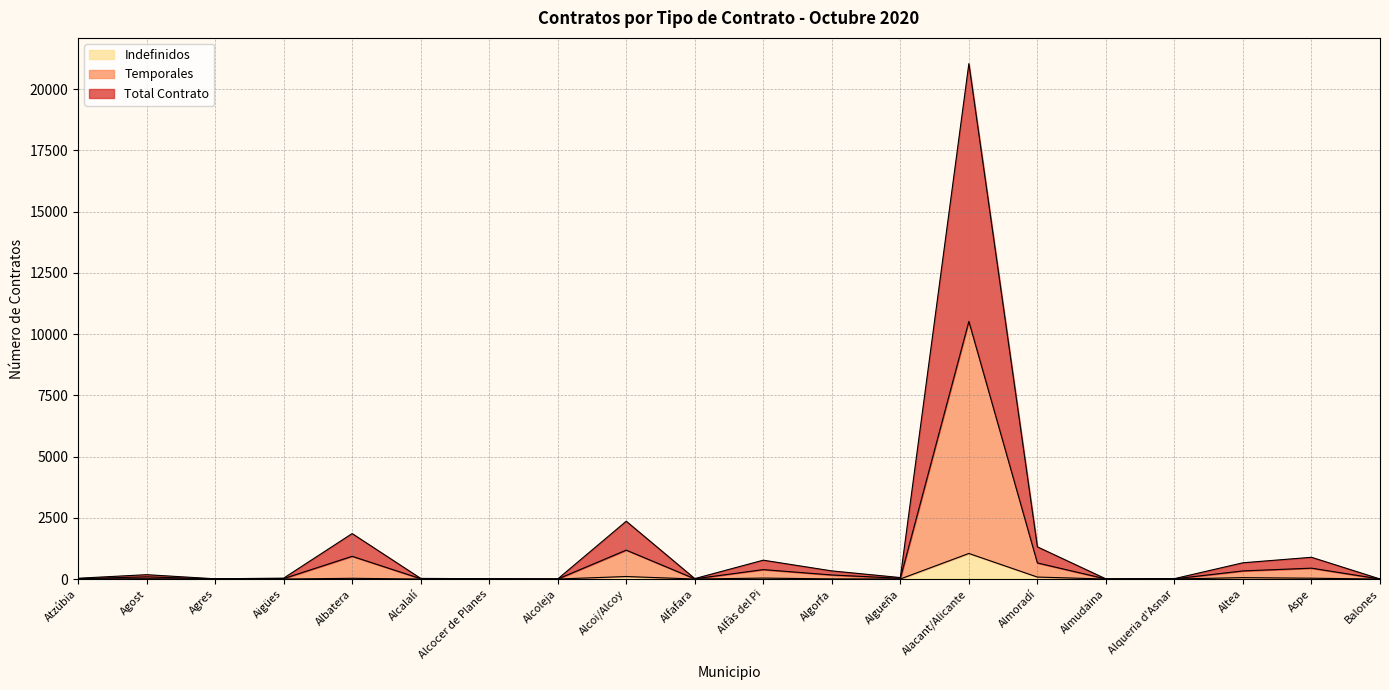

Which series has the largest total across all categories?

Total Contrato